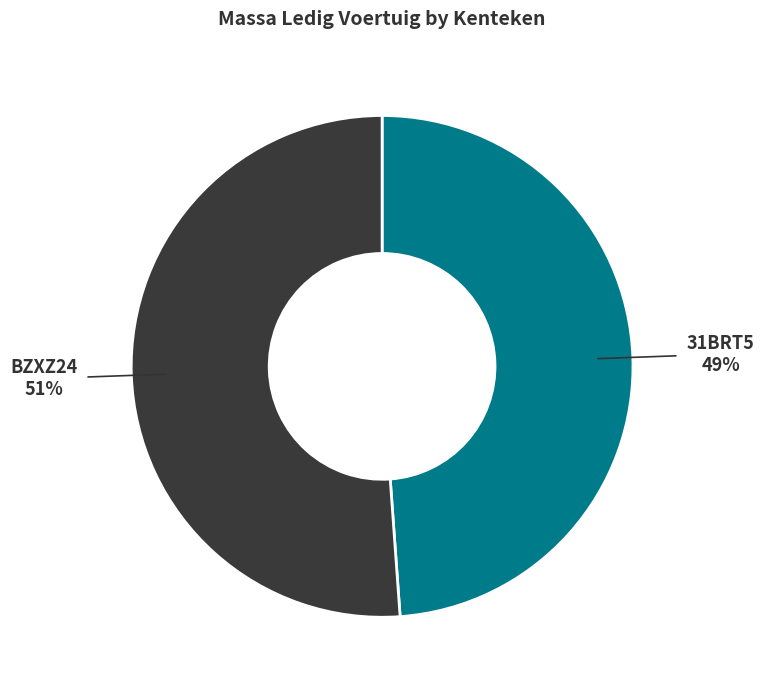

Which slice represents more than half of the pie?

BZXZ24